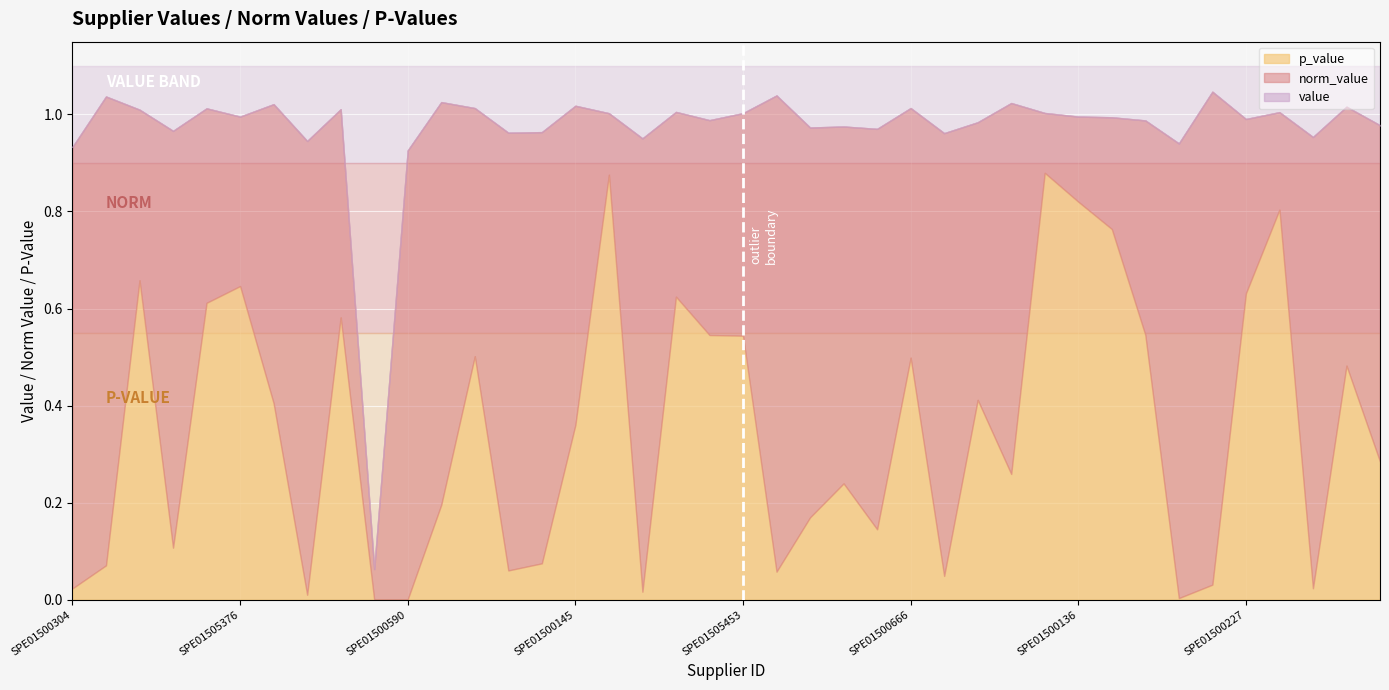

True or false: value has a value of 1.4 at SPE01500193.

False